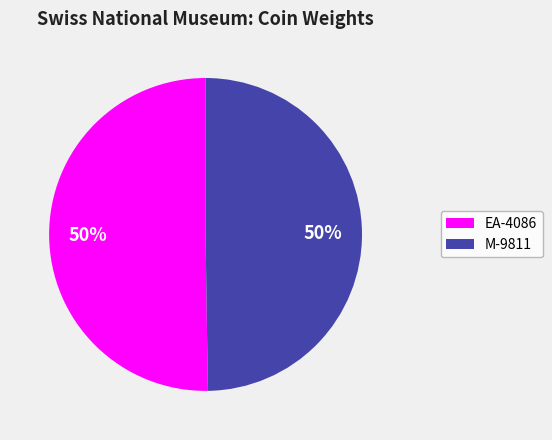

Approximately how many times larger is the value at M-9811 compared to EA-4086?

1.0